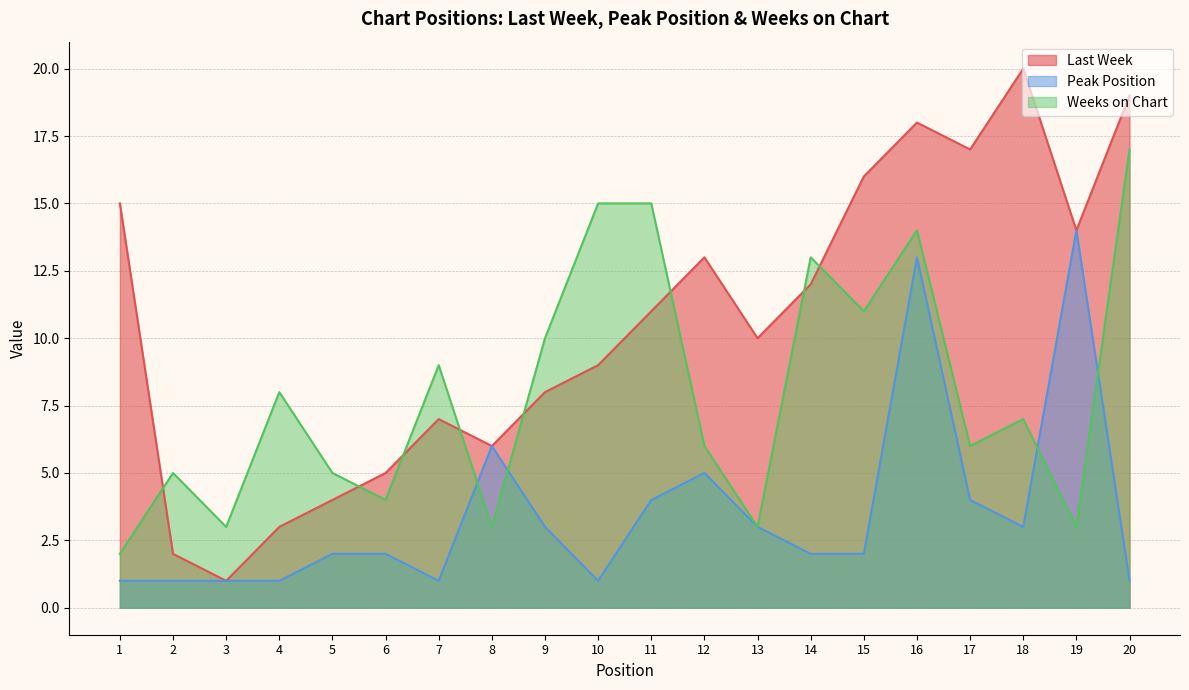

What is the value of the Peak Position point at the 4th from the left?

1